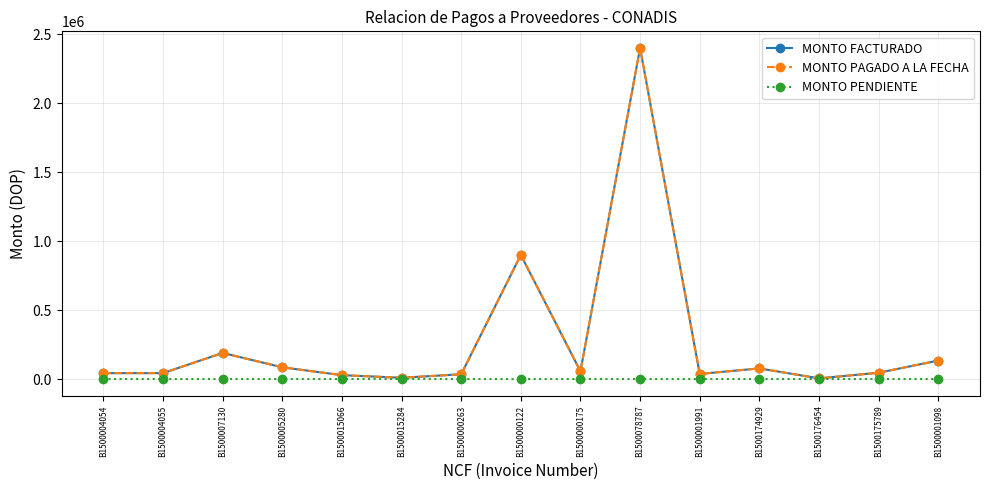

What is the highest value of the MONTO FACTURADO series?

2400000.0